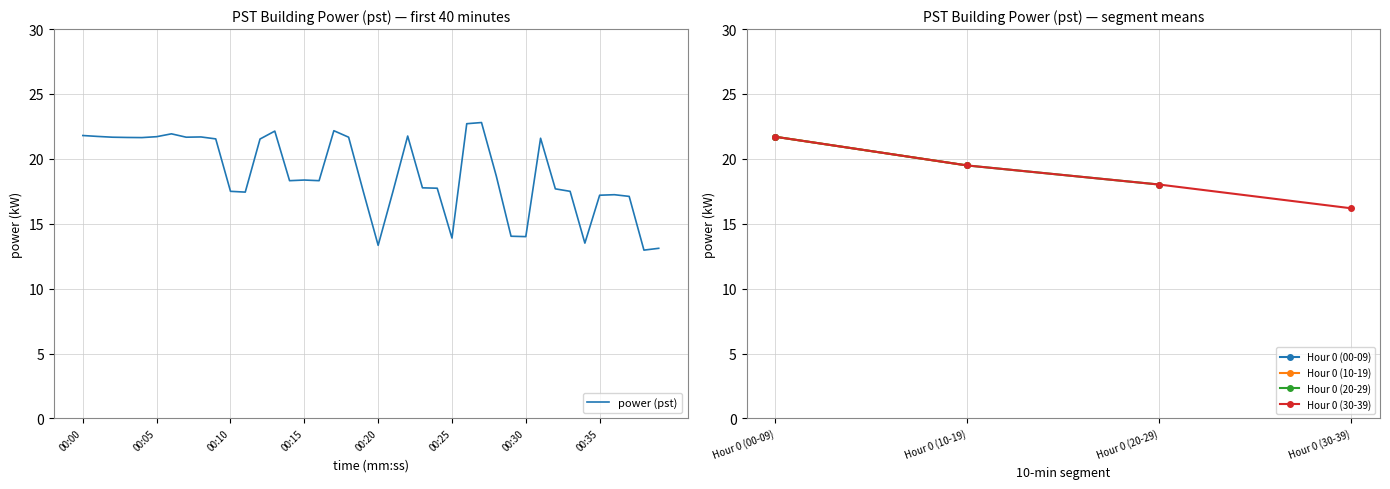

What is the minimum value shown in the chart?

13.0